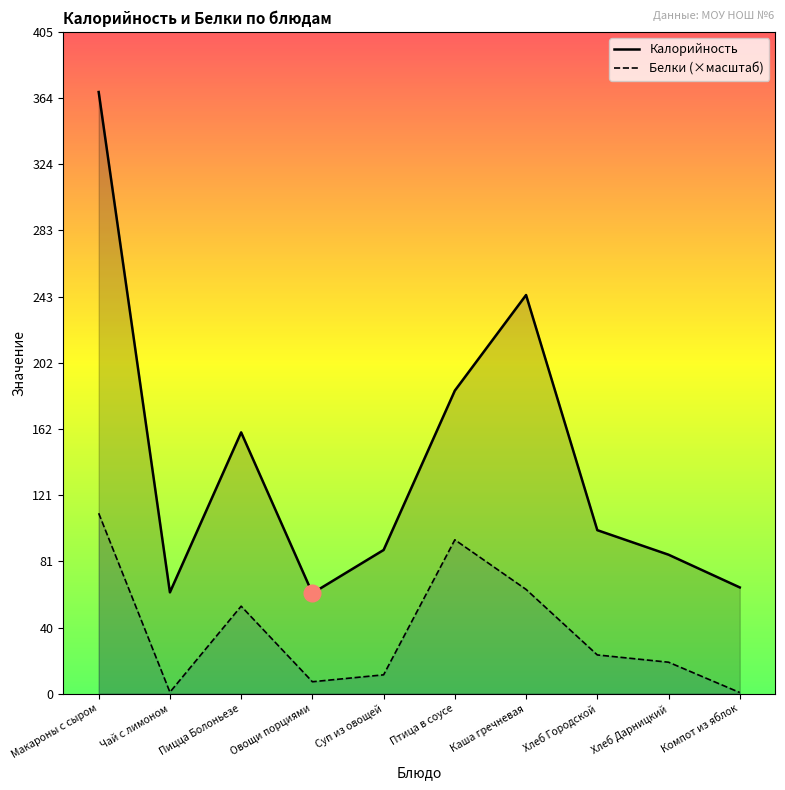

Which category has the lowest value in the Калорийность series?

Овощи порциями